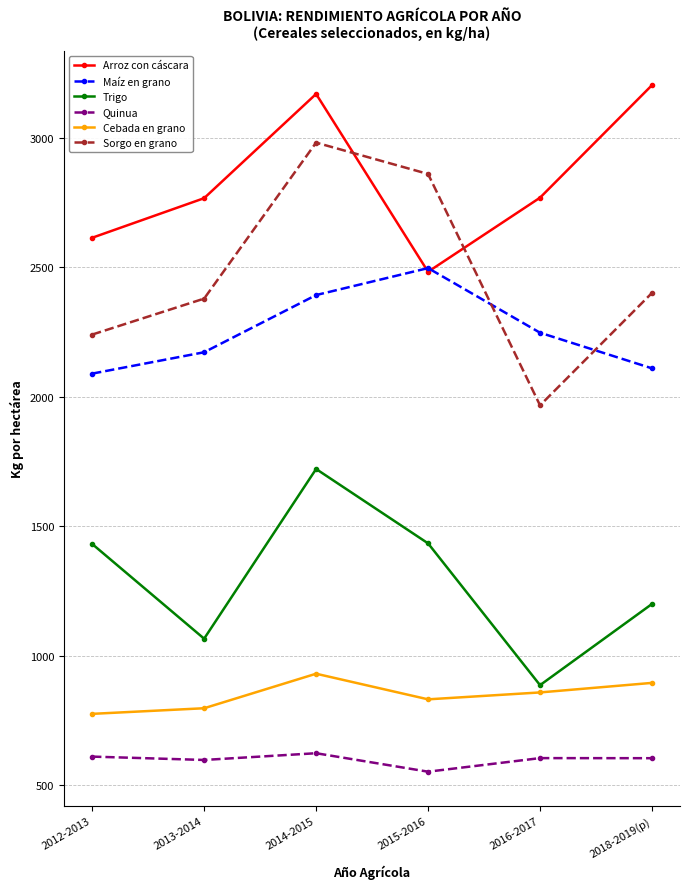

Read the Trigo value at 2012-2013.

1431.1